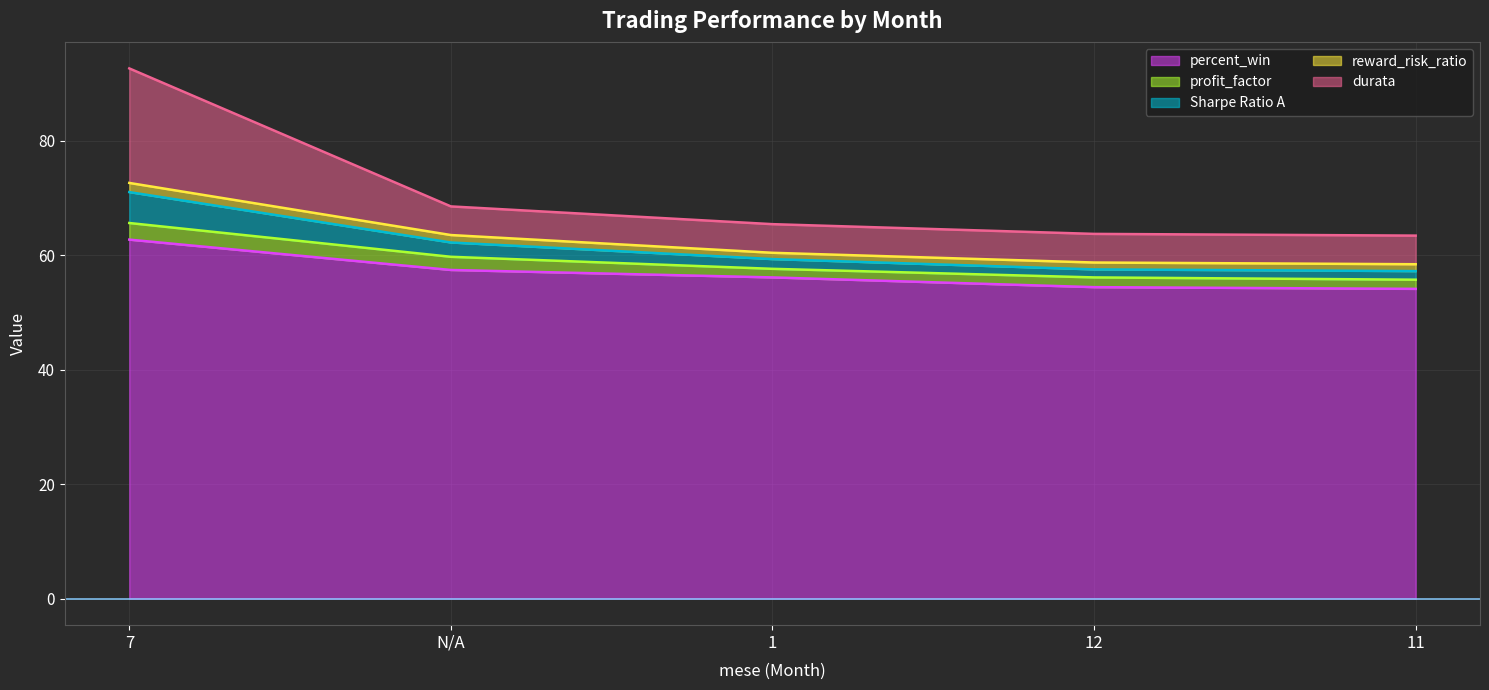

What is the difference between the highest and lowest values at 12?

53.2